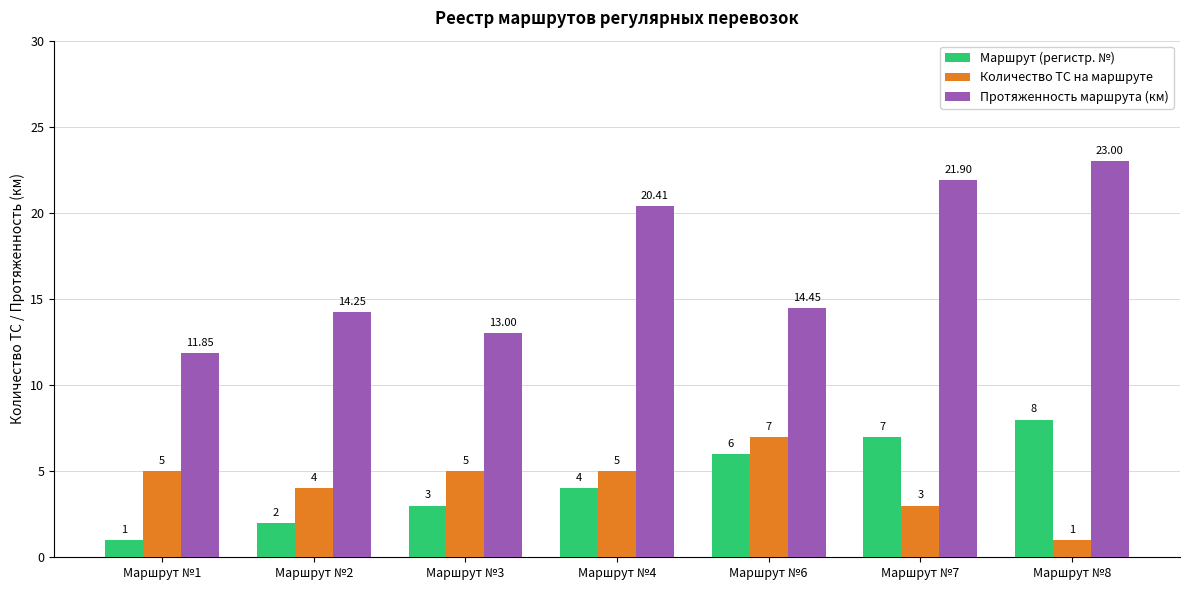

Rank the series by their maximum value, from highest to lowest.

Протяженность маршрута (км), Маршрут (регистр. №), Количество ТС на маршруте